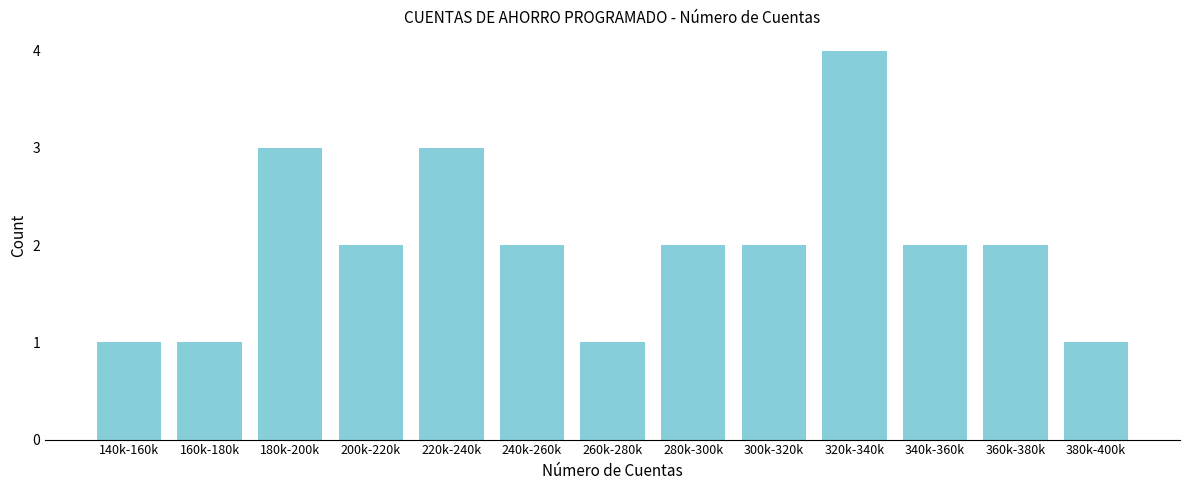

Reading left to right, list all the values displayed in this chart.

140k-160k=1	160k-180k=1	180k-200k=3	200k-220k=2	220k-240k=3	240k-260k=2	260k-280k=1	280k-300k=2	300k-320k=2	320k-340k=4	340k-360k=2	360k-380k=2	380k-400k=1